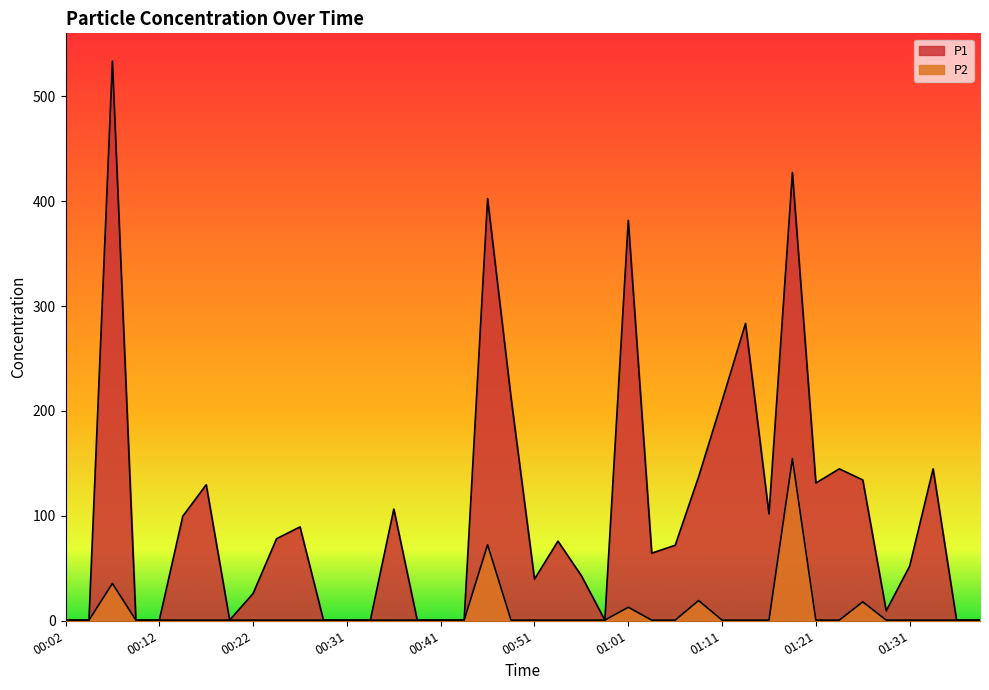

True or false: P1 and P2 intersect in this chart.

False